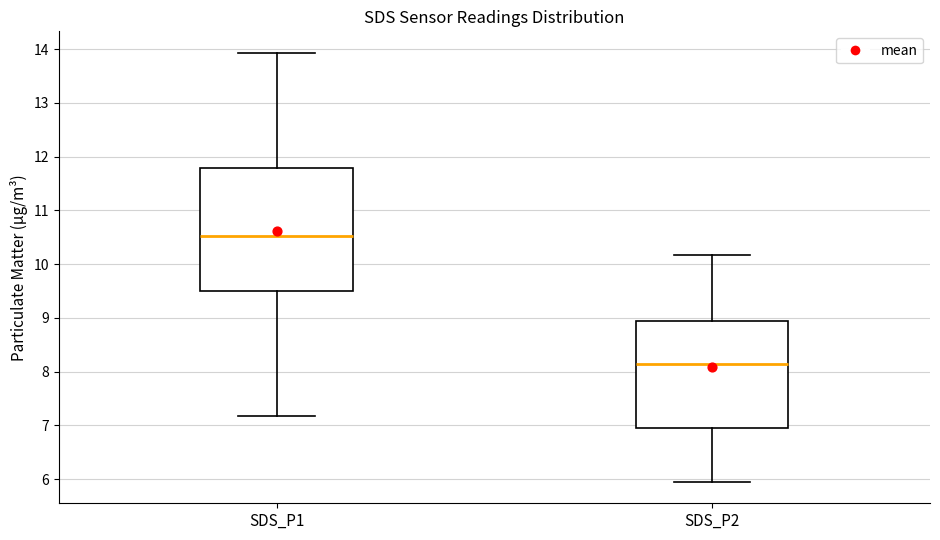

Which box is the tallest, from its lower edge to its upper edge?

SDS_P1